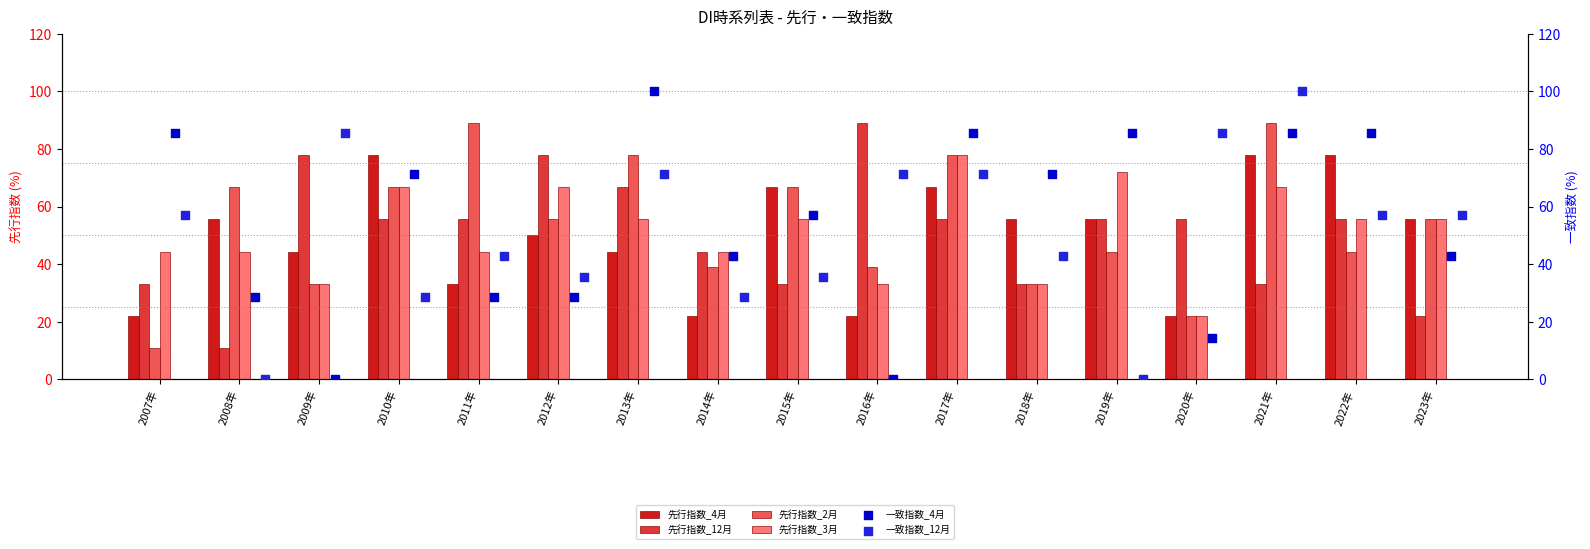

Which series has the largest Y range (max minus min)?

一致指数_4月